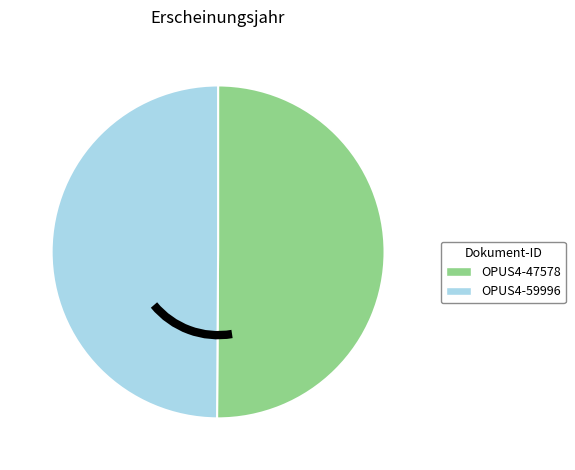

How many segments does this pie chart have?

2